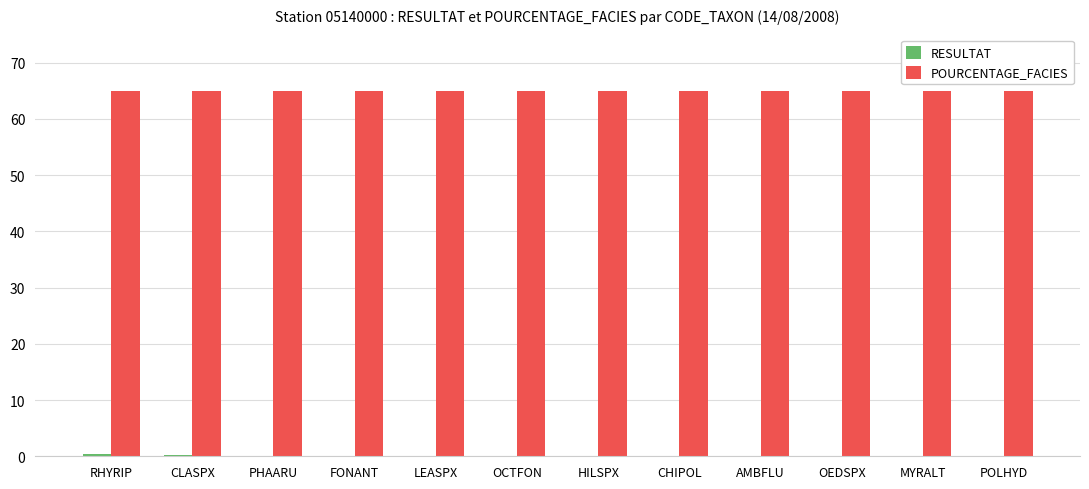

Which series has the largest total across all categories?

POURCENTAGE_FACIES